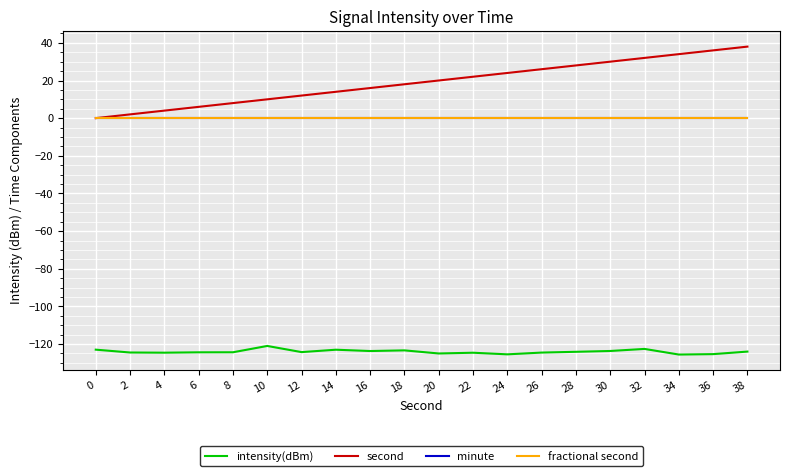

True or false: fractional second and intensity(dBm) cross at least once.

False